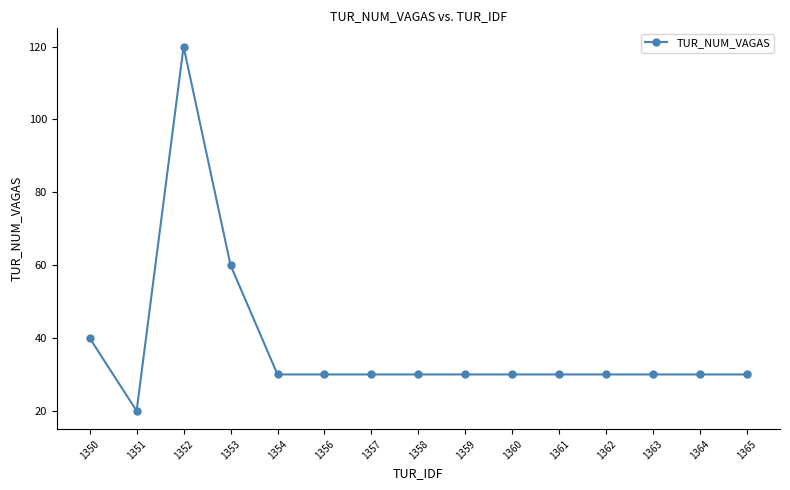

Where is the first local maximum?

1352